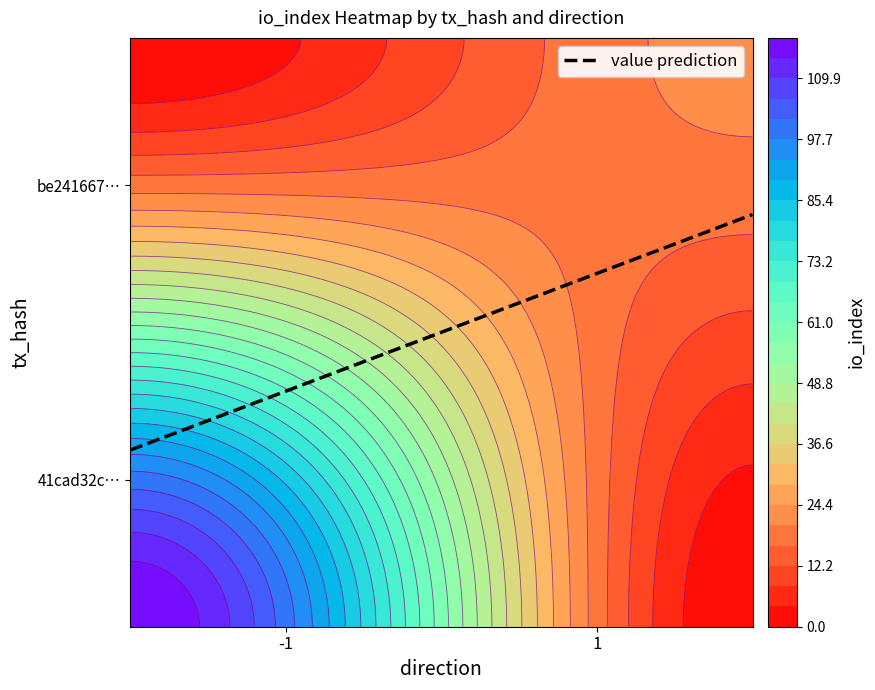

Which has a higher value, direction or io_index?

io_index